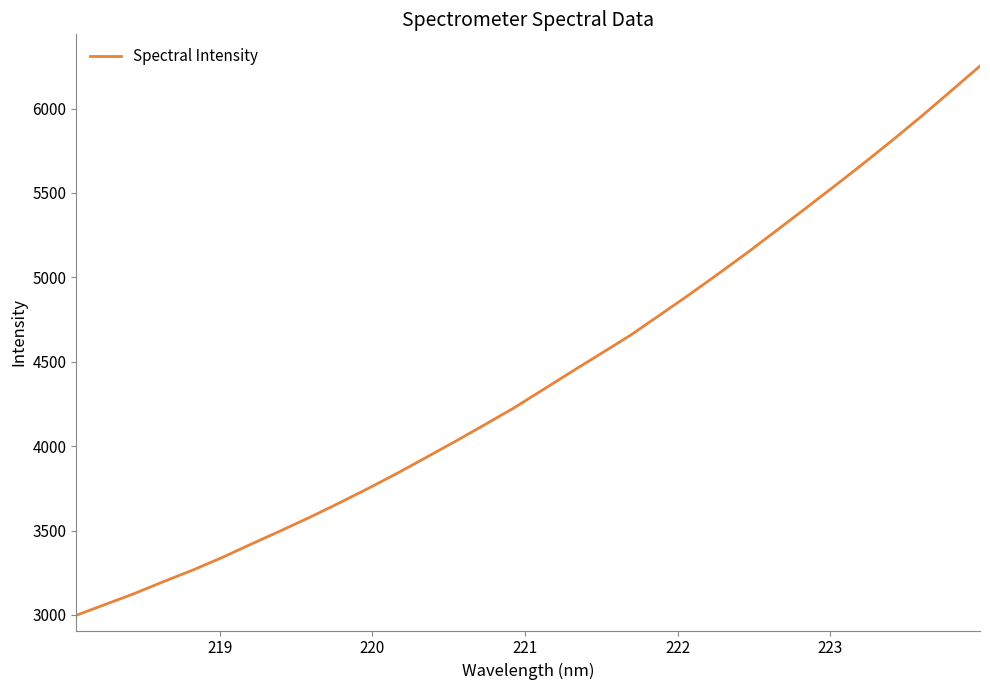

What is the smallest value displayed?

2998.1